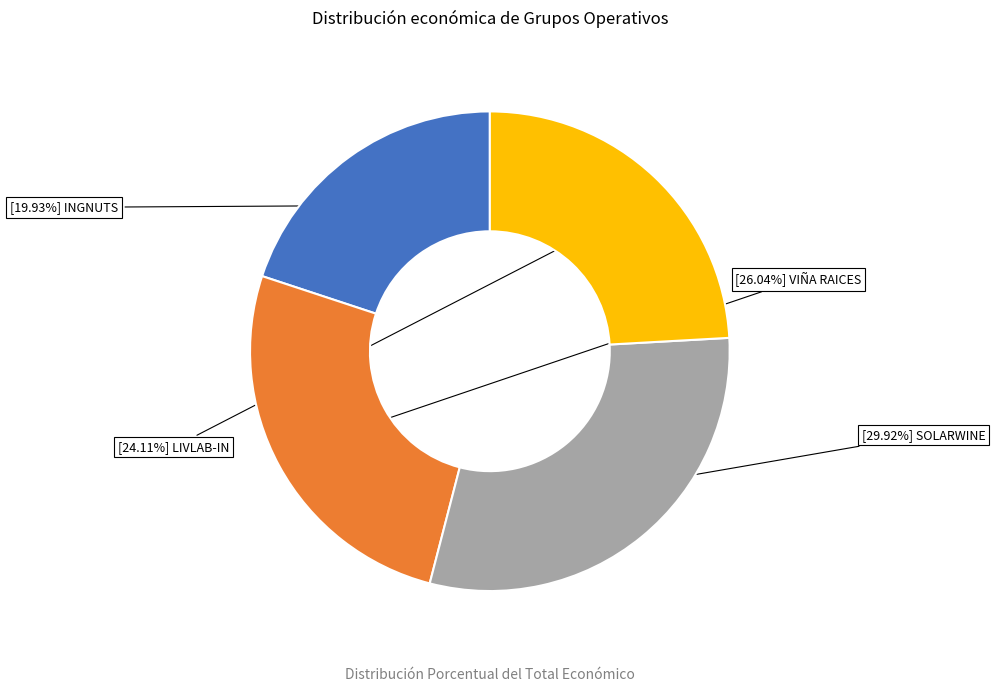

Is there a majority slice in this chart?

No